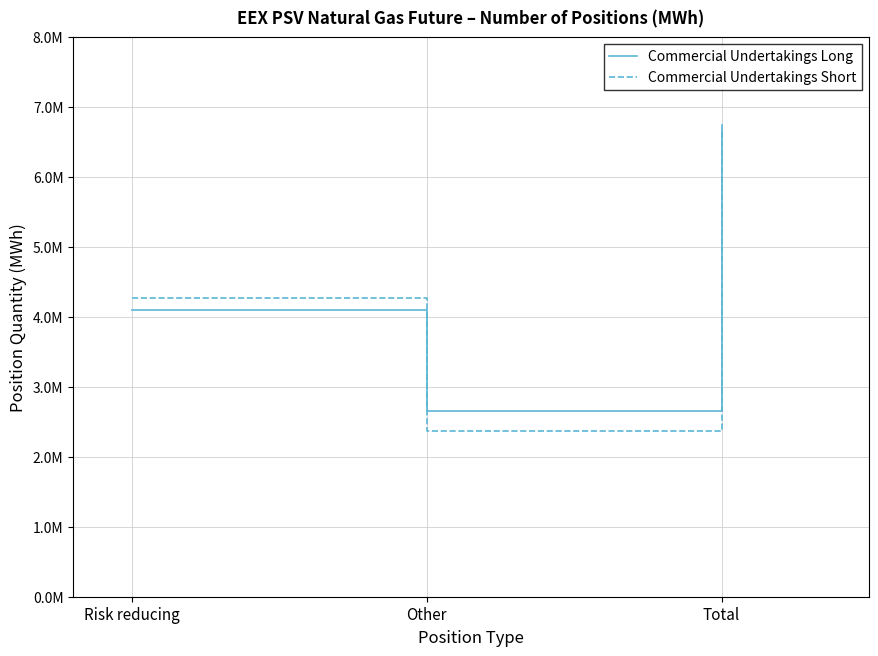

What is the average value of the Commercial Undertakings Short series?

4429504